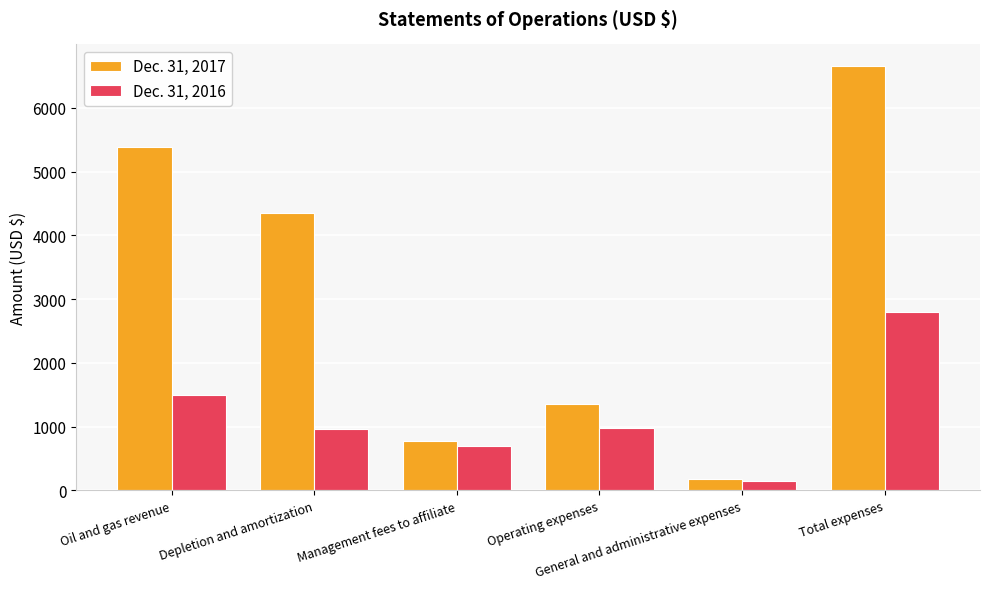

List the labels in order of Dec. 31, 2017 value, largest first.

Total expenses, Oil and gas revenue, Depletion and amortization, Operating expenses, Management fees to affiliate, General and administrative expenses